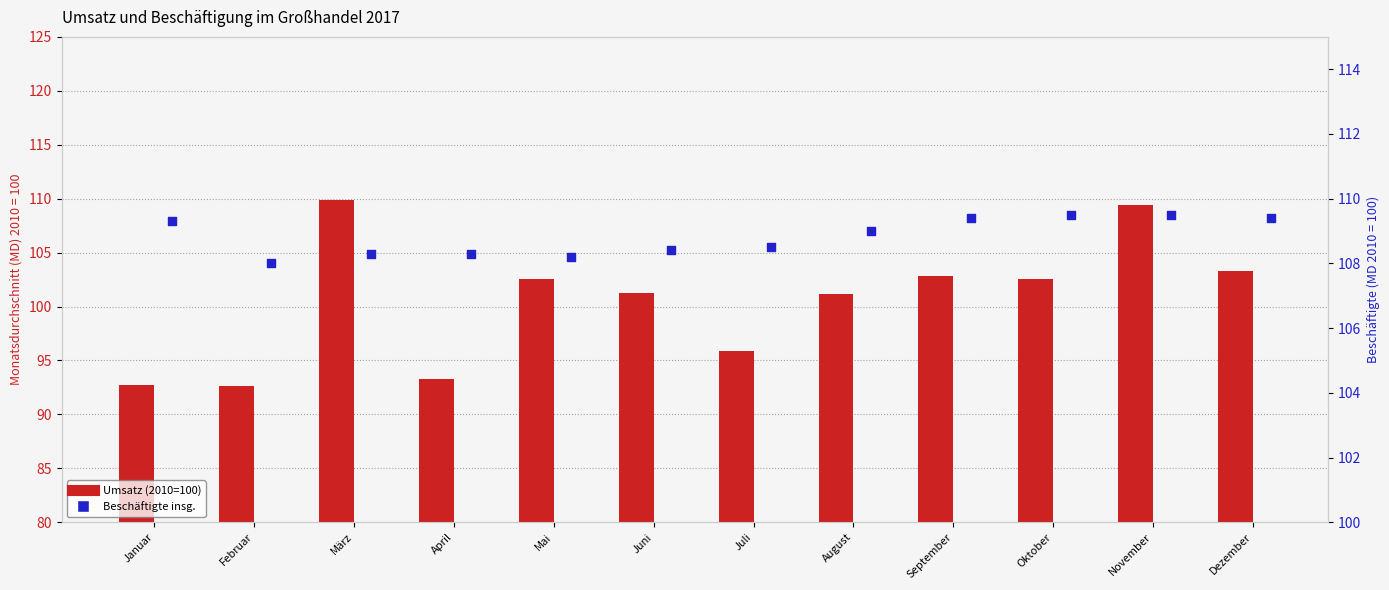

What are all the series names shown in the legend?

Umsatz (2010=100), Beschäftigte insg.